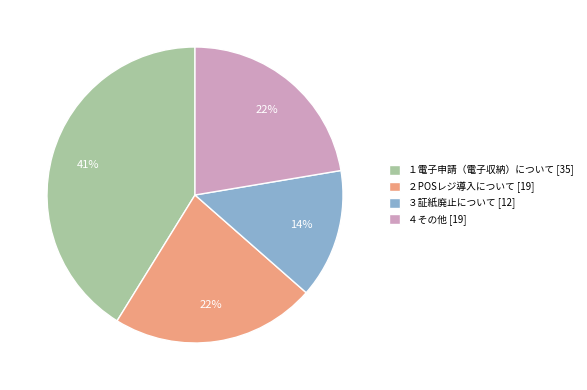

What is the ratio of the value at １電子申請（電子収納）について [35] to the value at ３証紙廃止について [12]?

2.9